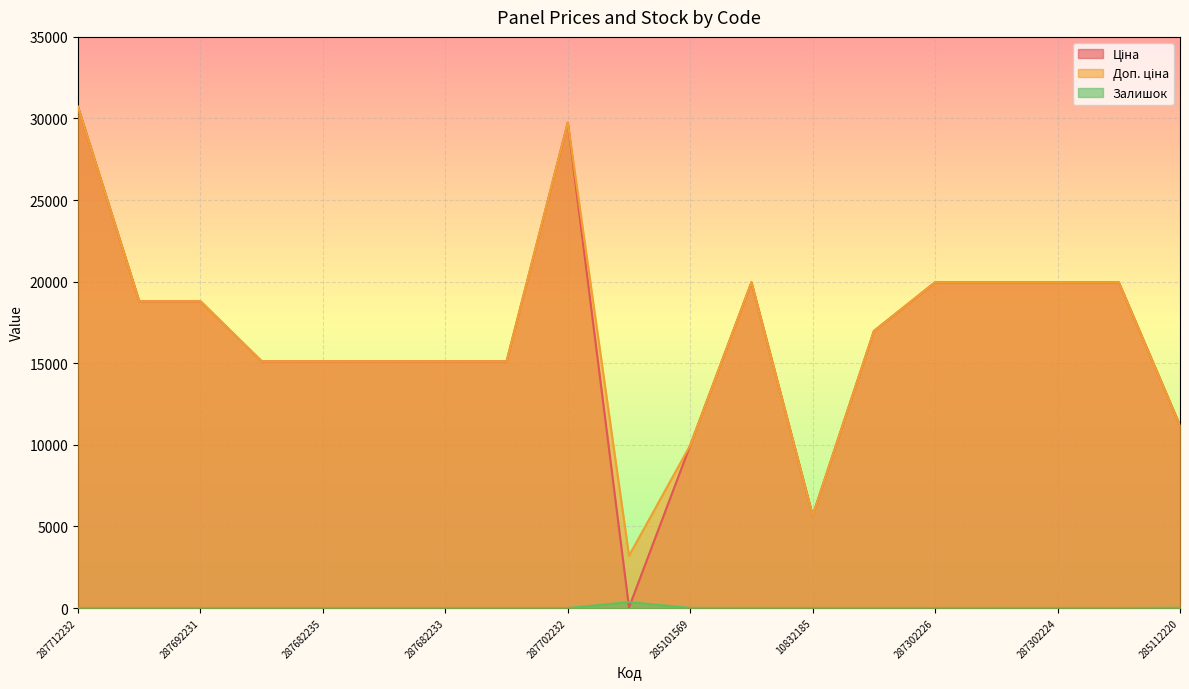

At how many categories does at least one series exceed 27803?

2